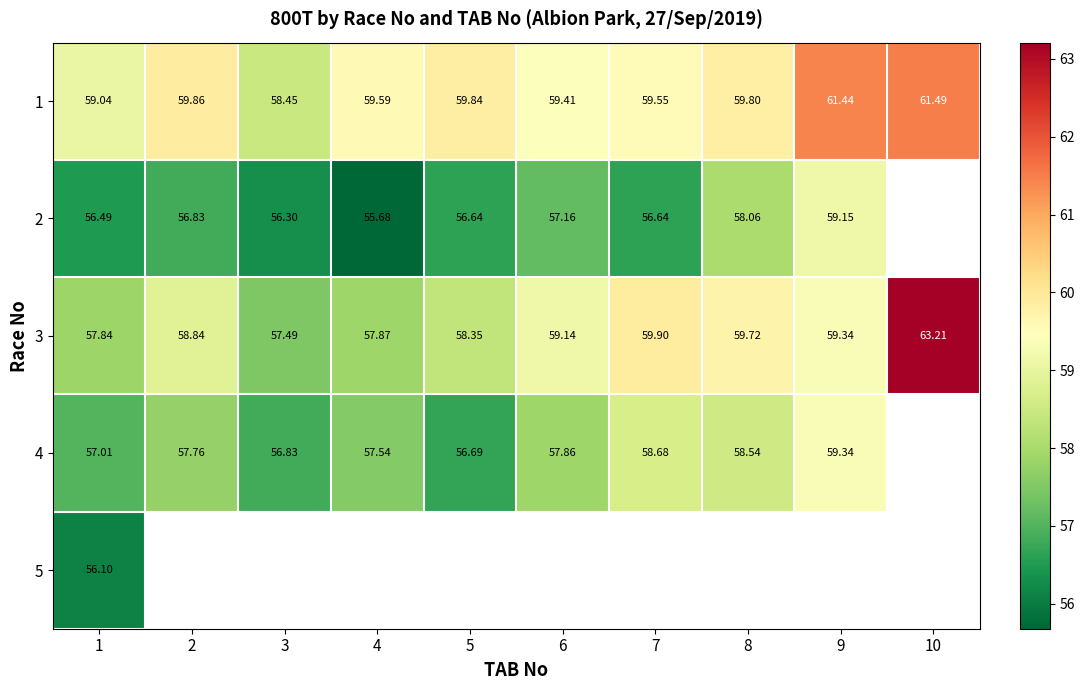

Is the value of 3 at 5 greater than the value of 1 at 6?

No